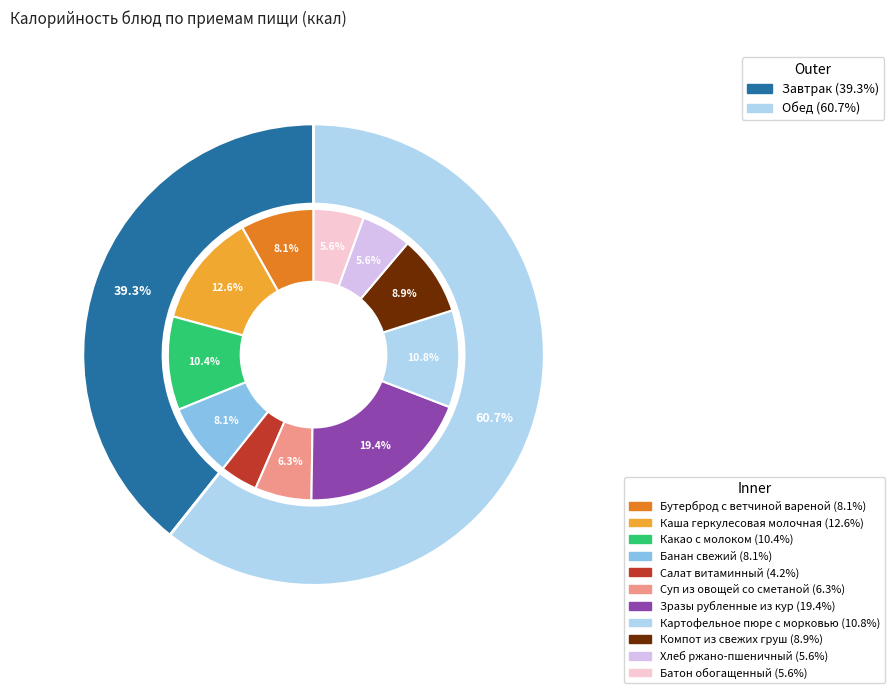

Is the sum of Какао с молоком and Банан свежий greater than half?

No